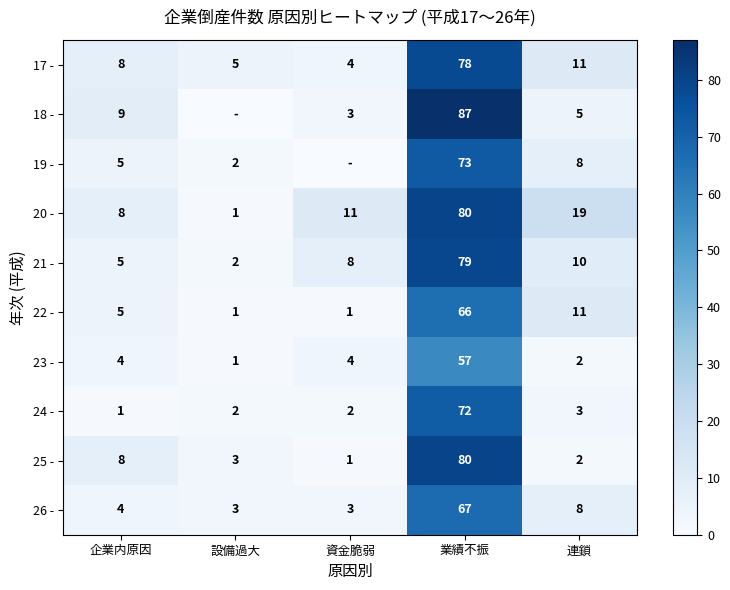

How many series are shown in this chart?

10